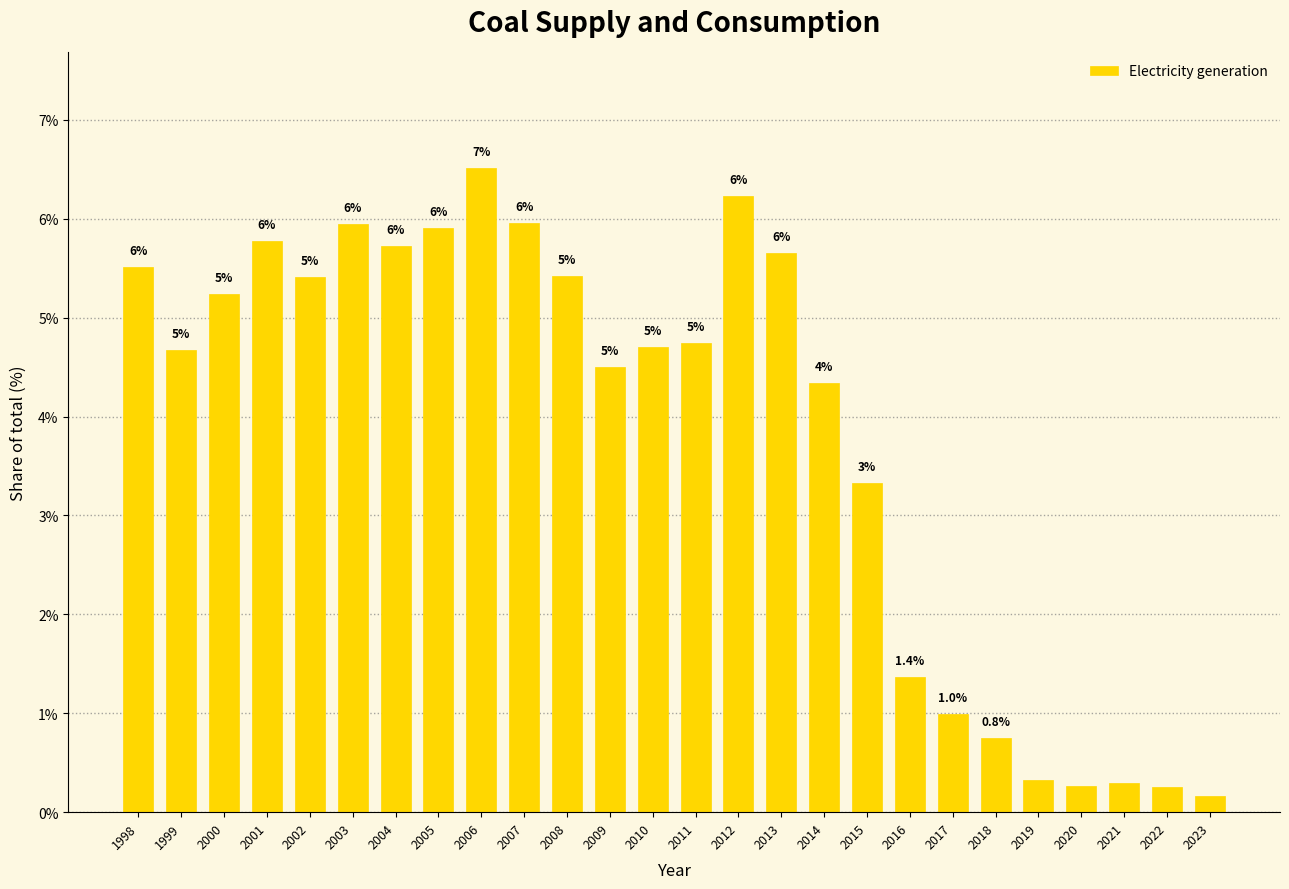

Which category has the lowest value across all series?

2023